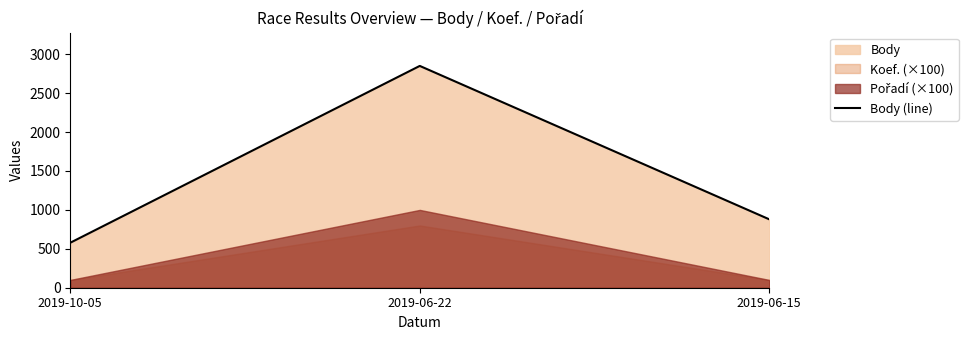

Is it true that the value at 2019-10-05 is 173?

False